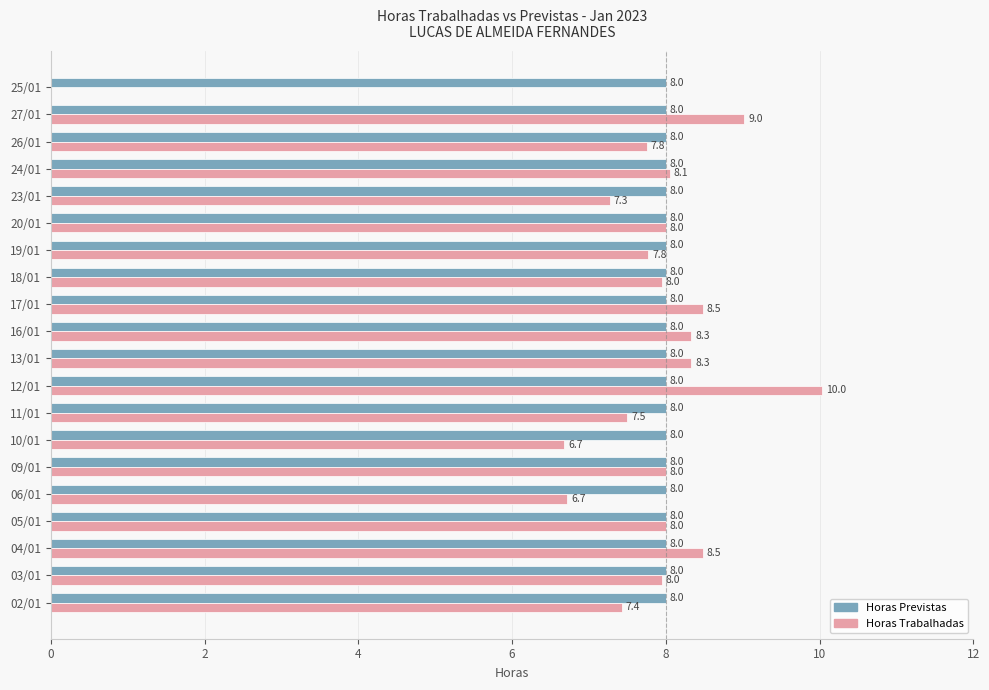

At which category does the chart reach its peak across all series?

12/01